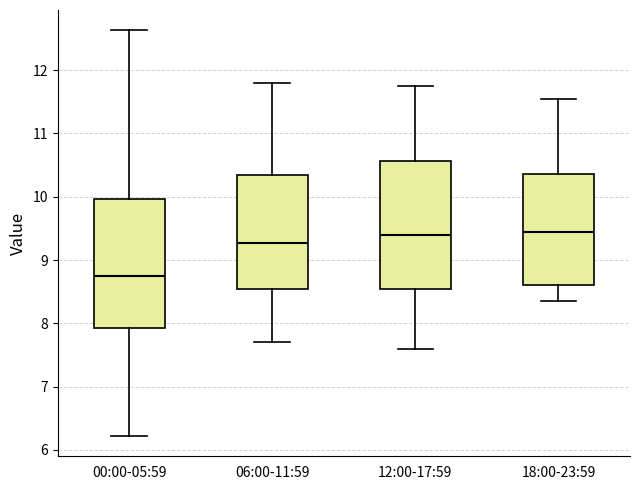

Reading left to right, read every box against the y-axis: the position of its median line, the range the box covers, and the ends of its whiskers. The values are not printed on the chart, so give them approximately, as read against the axis.

00:00-05:59: median 8.8, box 7.9 to 10.0, whiskers 6.2 to 12.6
06:00-11:59: median 9.3, box 8.5 to 10.3, whiskers 7.7 to 11.8
12:00-17:59: median 9.4, box 8.6 to 10.6, whiskers 7.6 to 11.8
18:00-23:59: median 9.5, box 8.6 to 10.4, whiskers 8.4 to 11.6